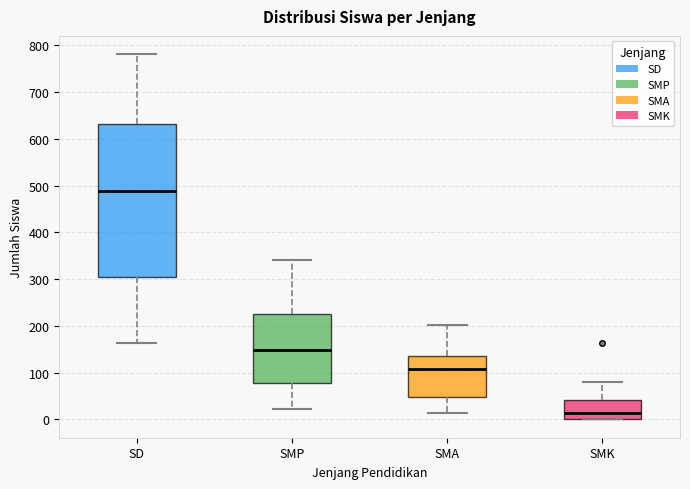

Where does the upper whisker of the box for SMK end on the y-axis? The values are not printed on the chart, so give them approximately, as read against the axis.

80